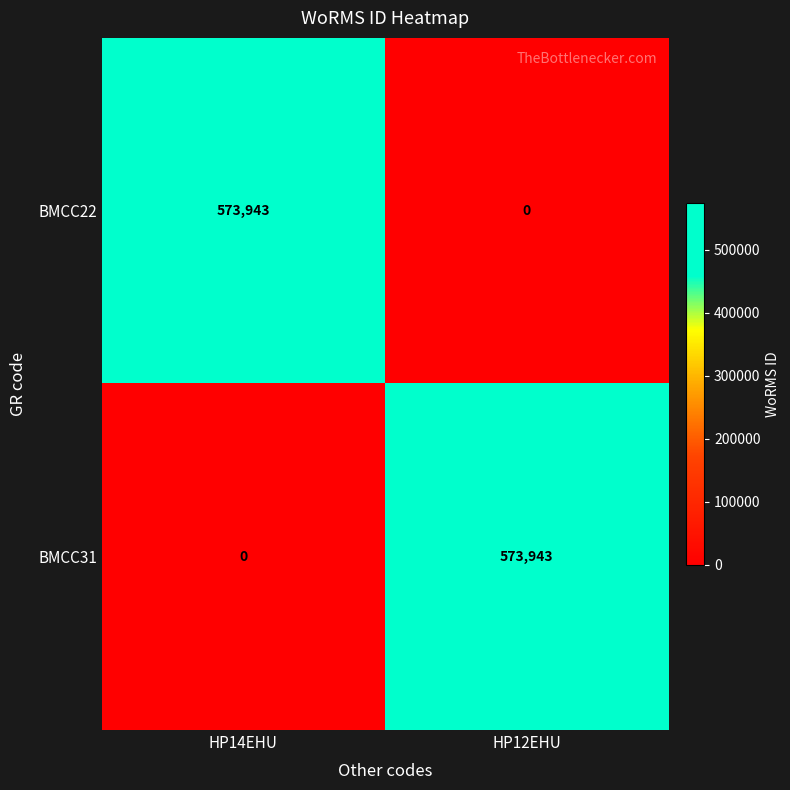

At which label does BMCC31 reach its peak?

HP12EHU